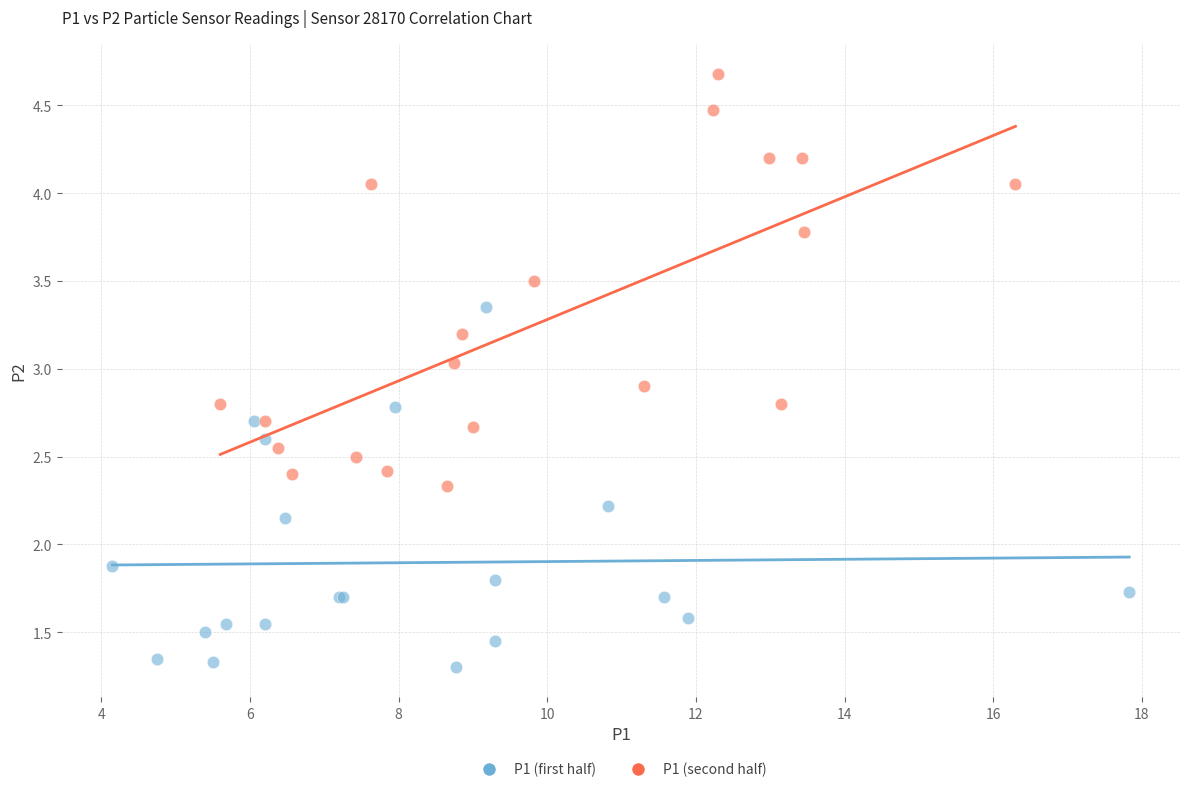

Which series has the largest Y range (max minus min)?

P1 (second half)